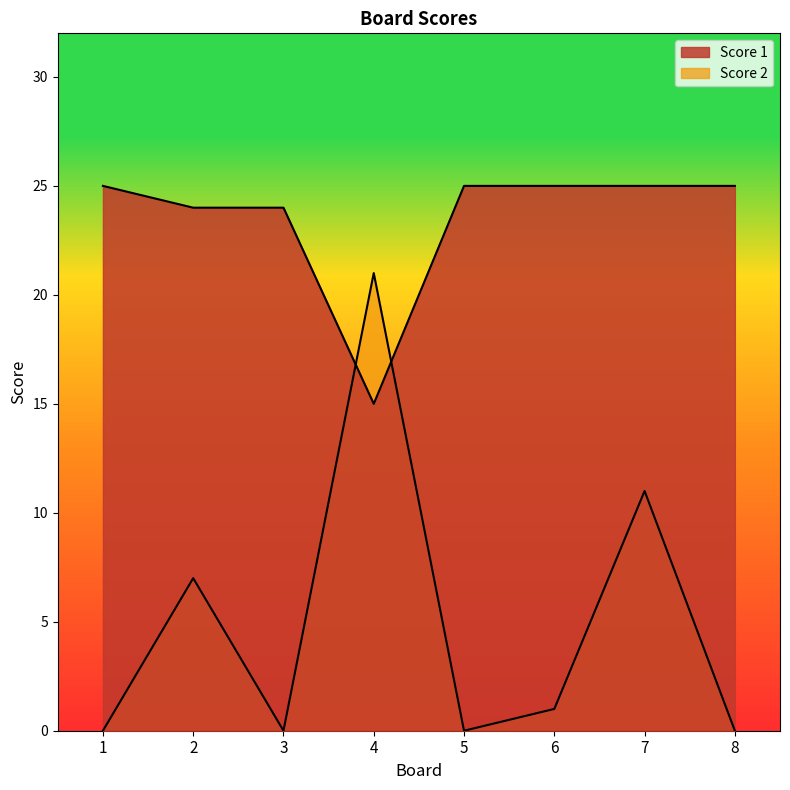

Where does the Score 2 series first go above 1?

2